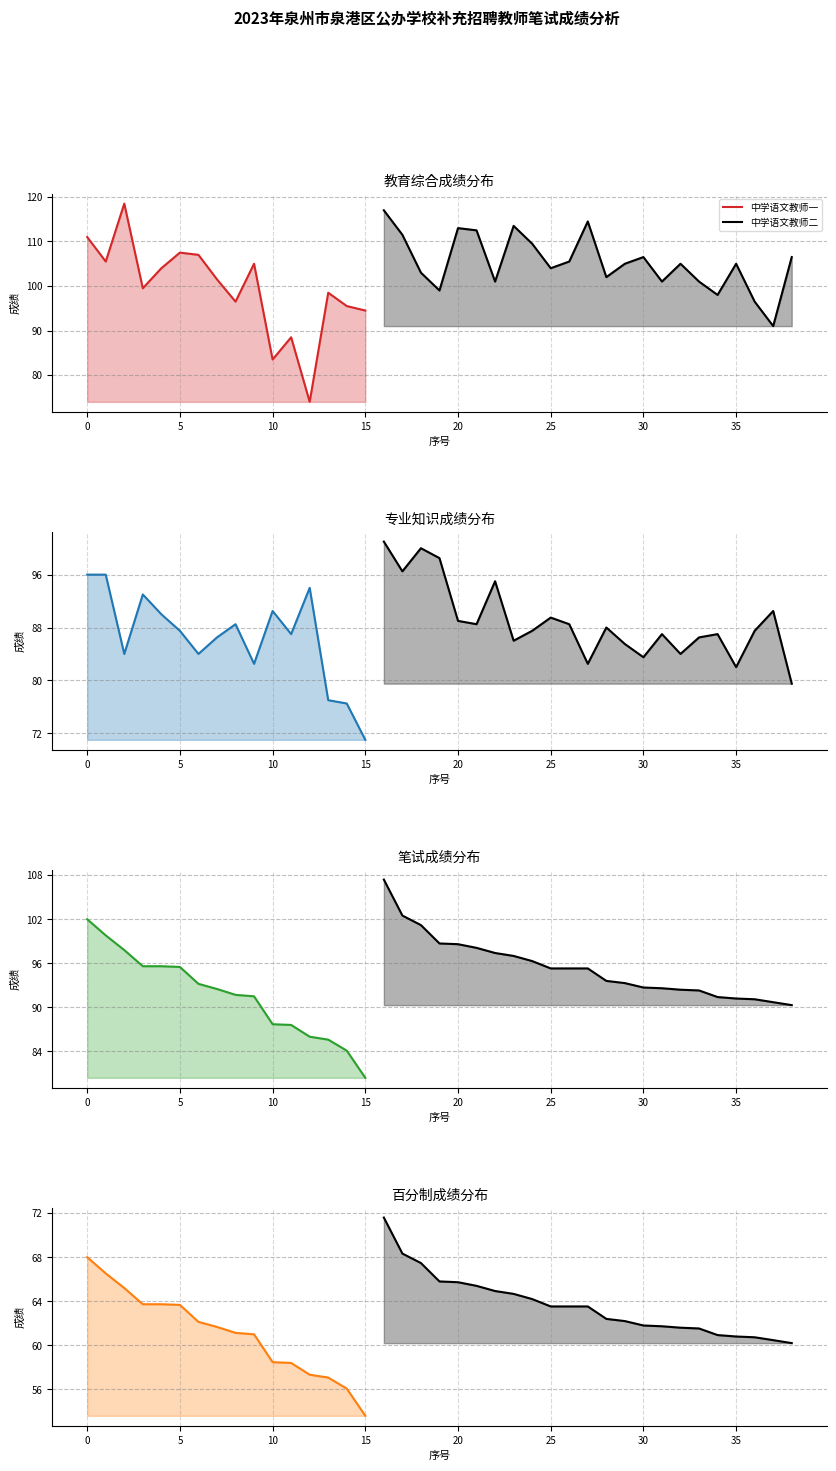

Rank the categories by 百分制成绩 value from lowest to highest.

15, 14, 13, 12, 11, 10, 38, 37, 36, 35, 34, 9, 8, 33, 32, 7, 31, 30, 6, 29, 28, 25, 26, 27, 5, 3, 4, 24, 23, 22, 2, 21, 20, 19, 1, 18, 0, 17, 16